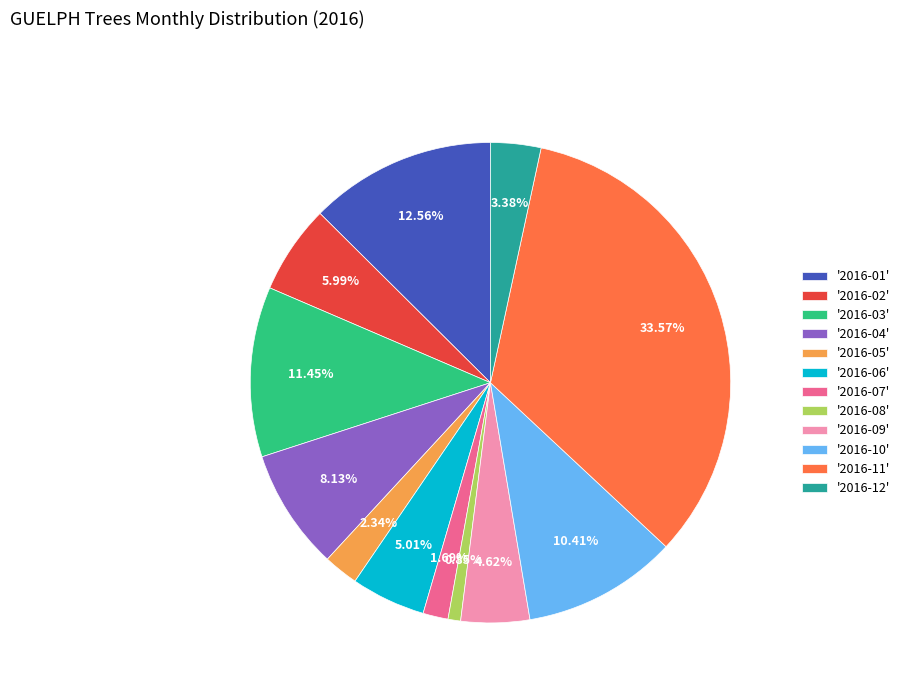

Which has a higher value, '2016-07' or '2016-06'?

'2016-06'